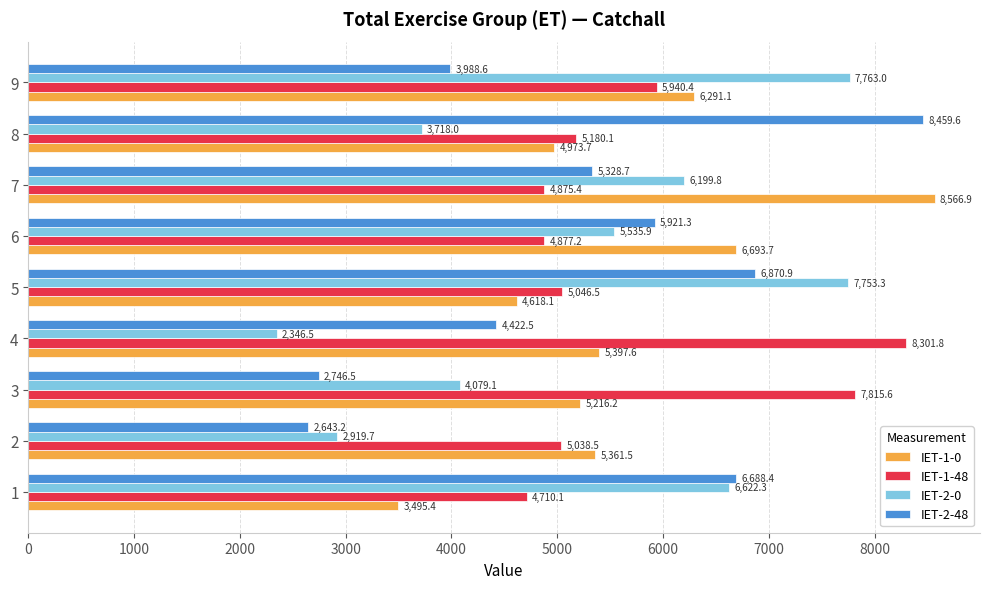

Count the number of data series in this chart.

4